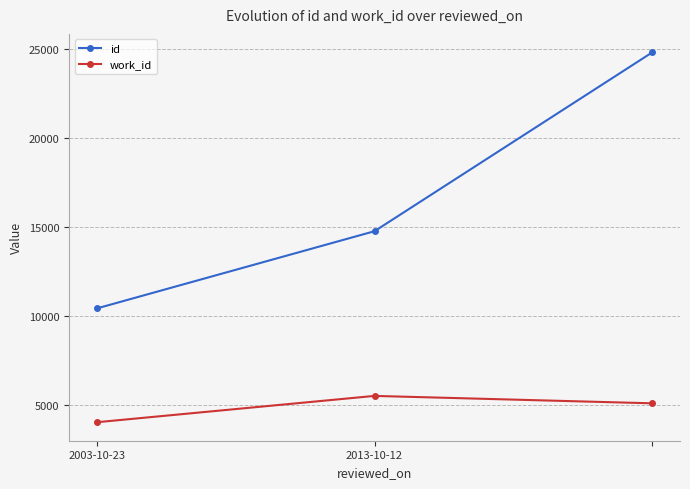

What is the difference between the maximum and minimum values in the id series?

14404